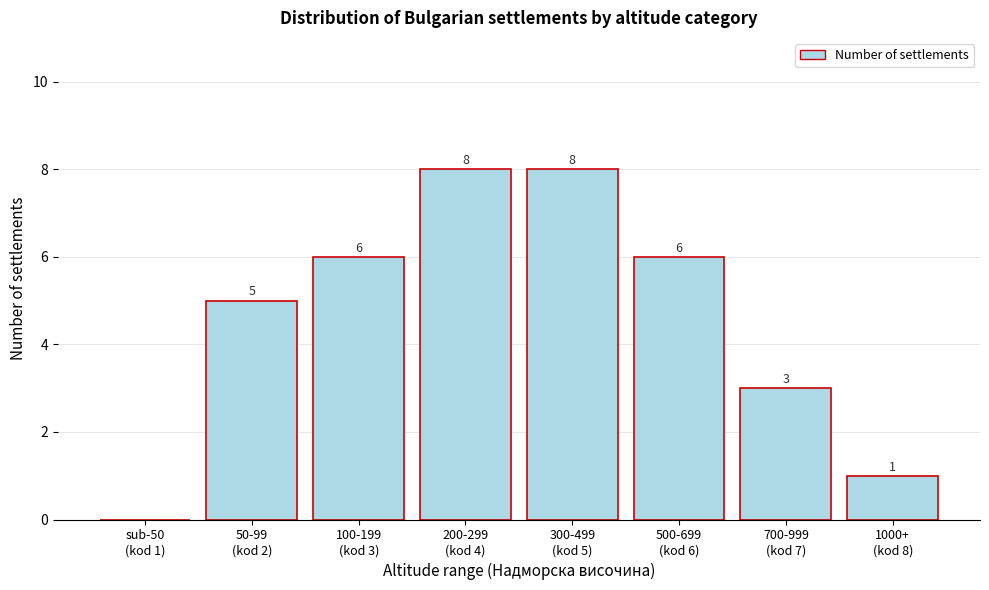

What is the maximum value shown in the chart?

8